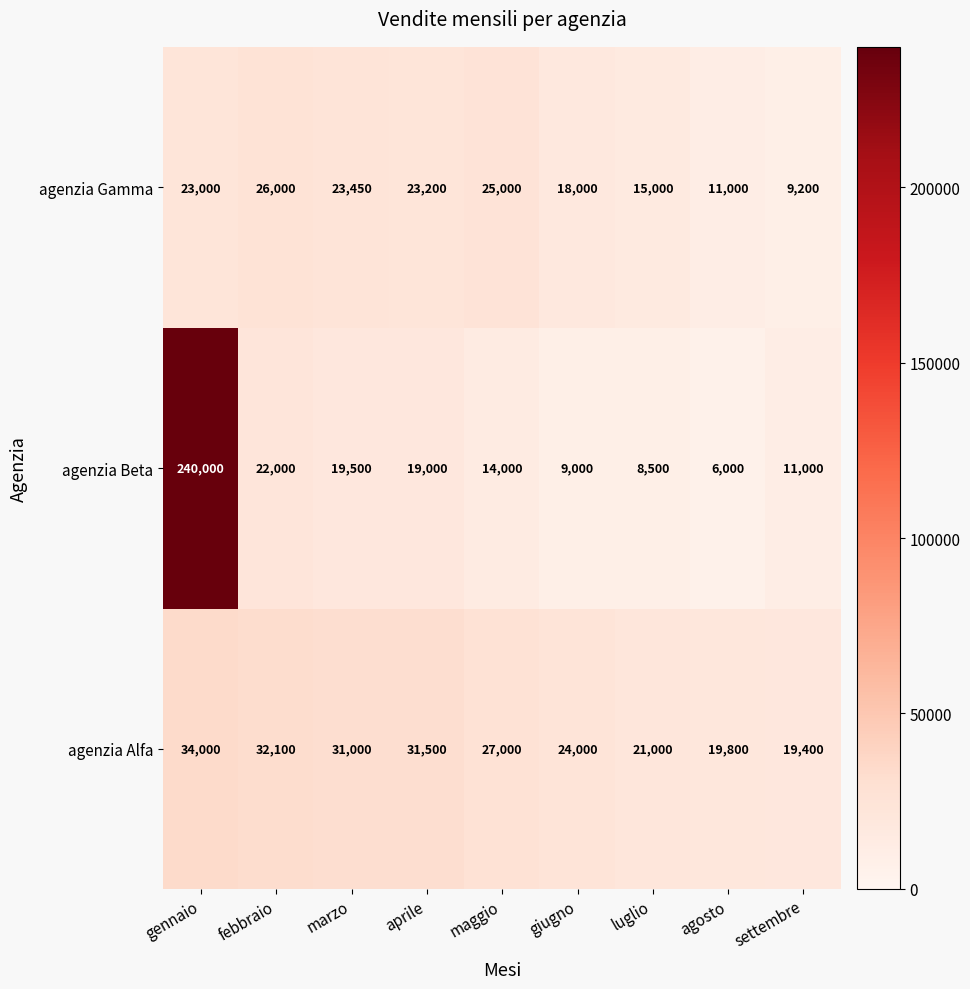

What is the difference between the highest and lowest values at marzo?

11500